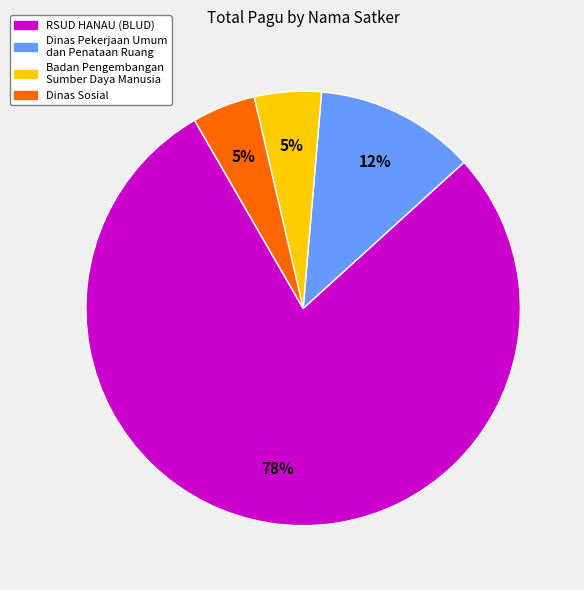

To the nearest percent, what is the average slice percentage?

25%